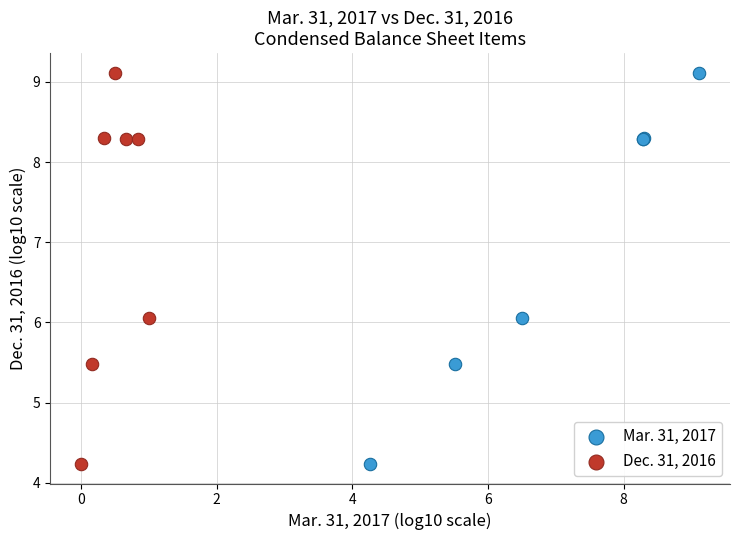

What are all the series names shown in the legend?

Mar. 31, 2017, Dec. 31, 2016